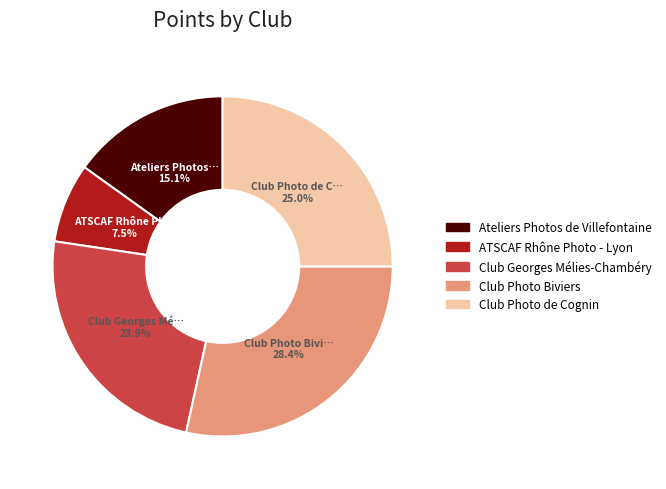

What percentage is the Club Georges Mélies-Chambéry slice, to the nearest percent?

24%